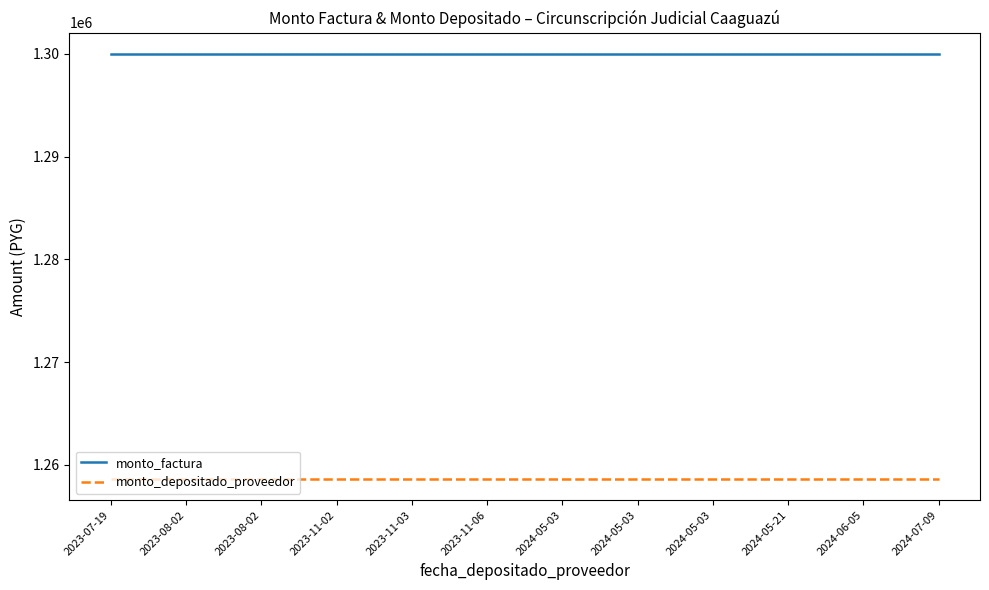

At 2024-06-05, list the series in order from smallest to largest.

monto_depositado_proveedor, monto_factura